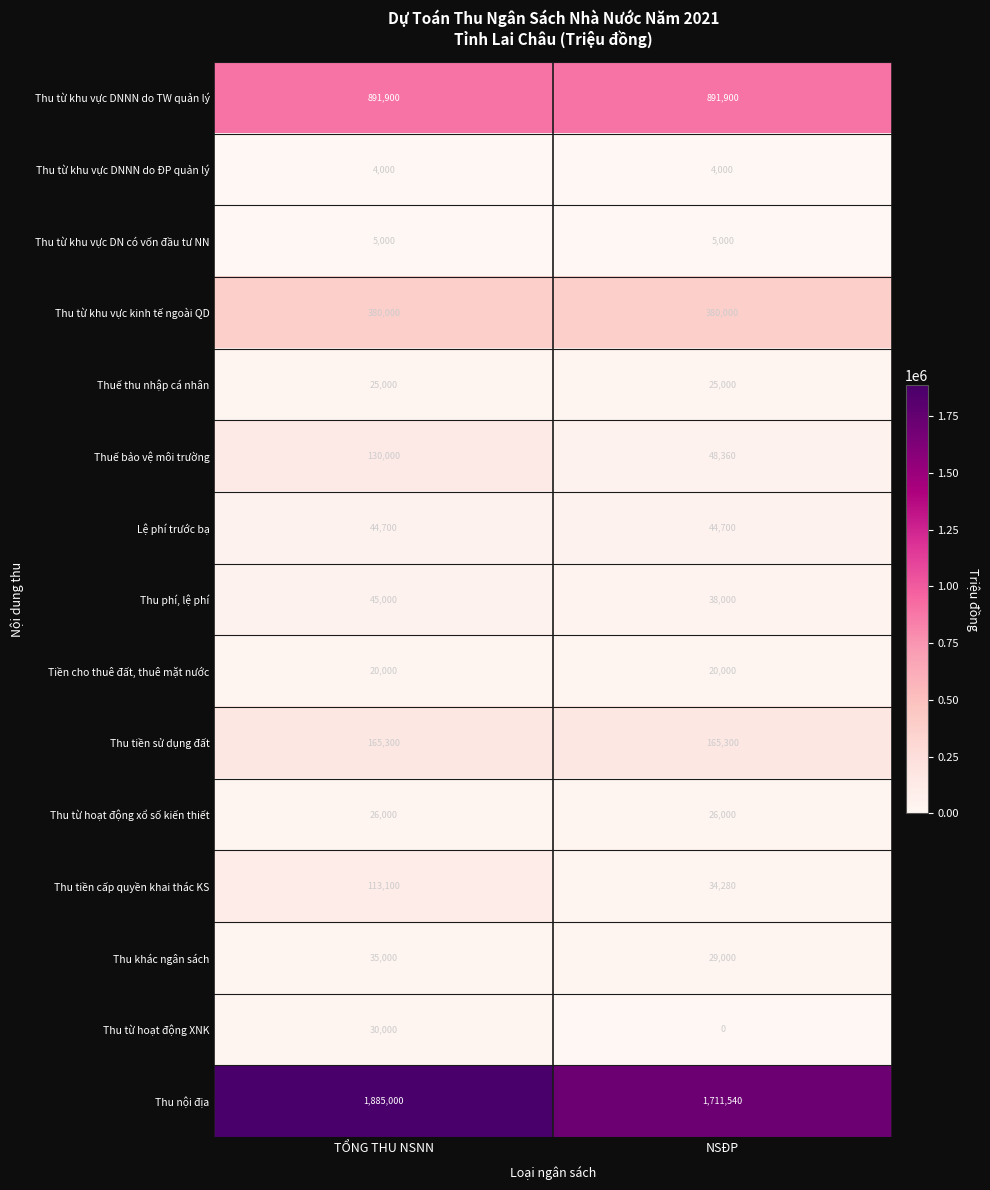

How many distinct data groups are displayed?

15